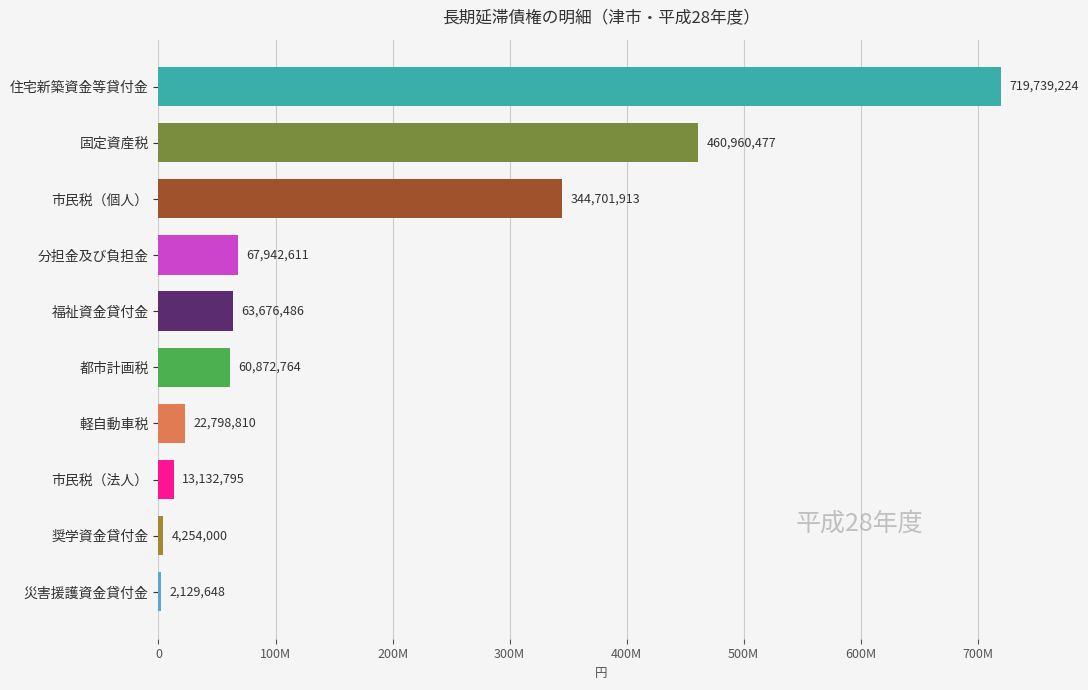

How many values are below 63676486?

5